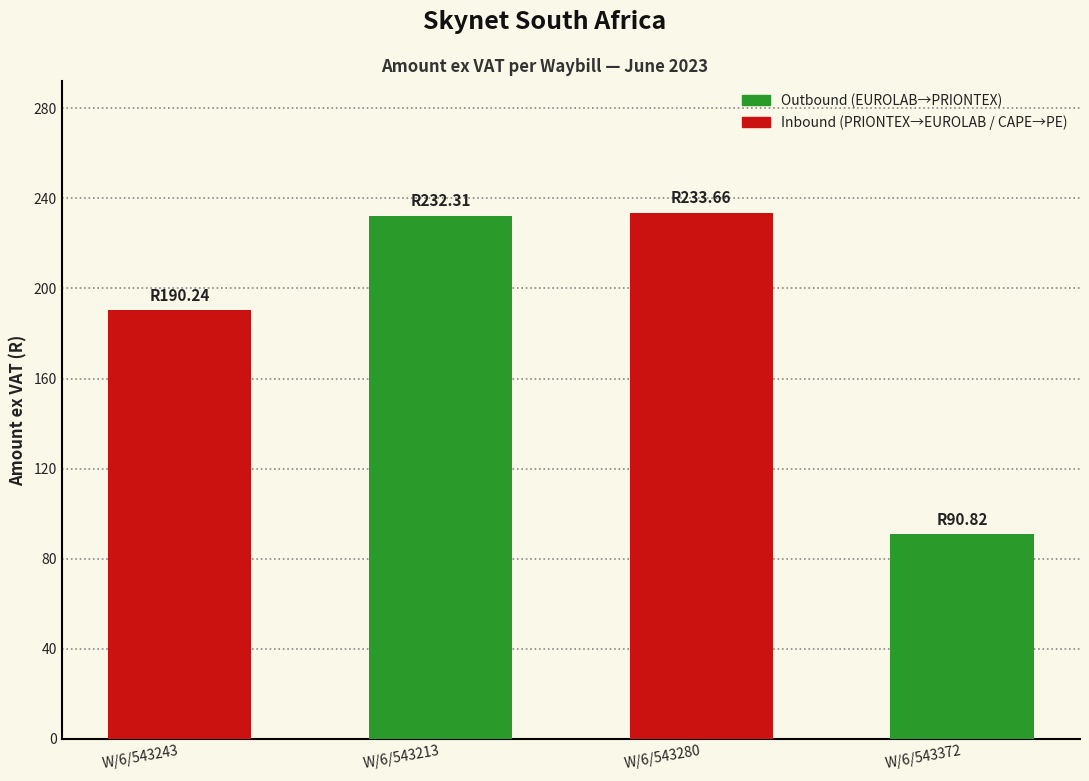

How many series are shown in this chart?

1